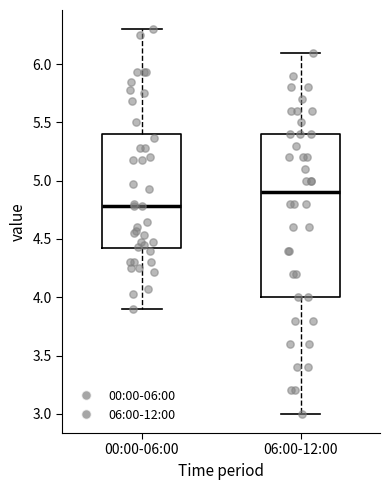

Comparing the boxes themselves (not the whiskers), which one is the tallest?

06:00-12:00